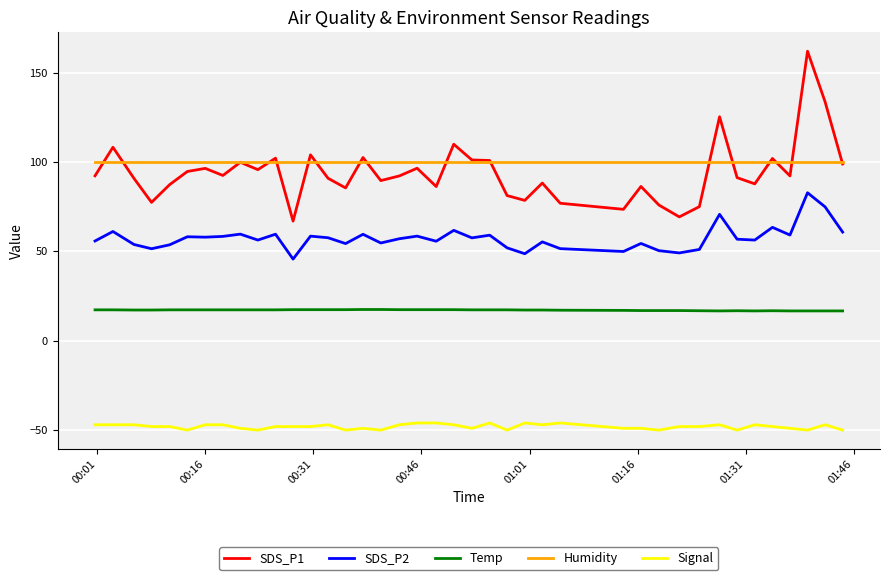

True or false: Humidity and Signal intersect in this chart.

False